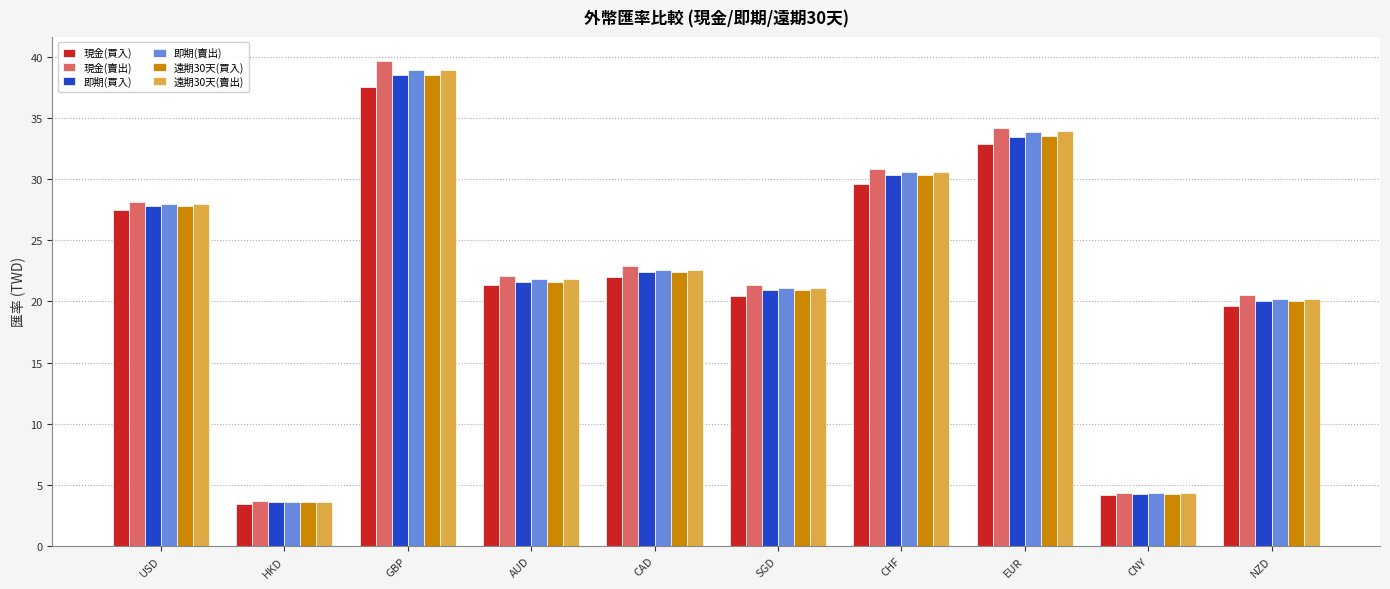

Which series has the largest range (max minus min)?

現金(賣出)